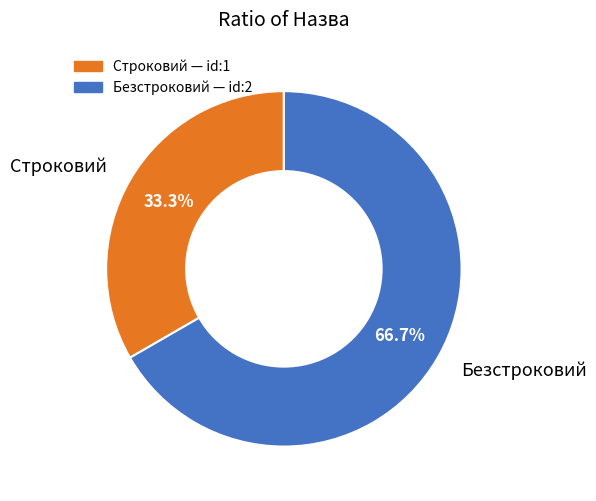

What is the smallest slice in the pie chart?

Строковий